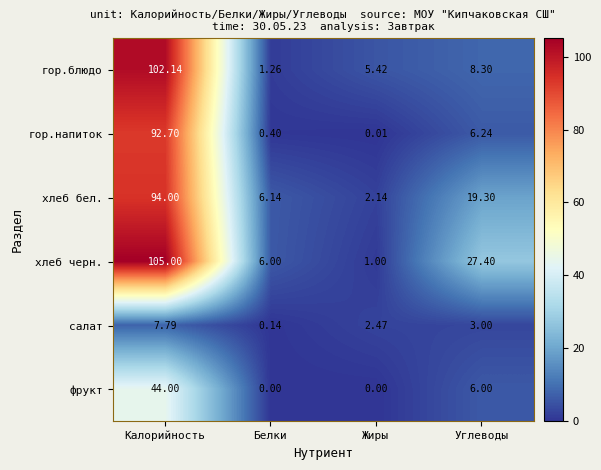

Where is хлеб черн. nearest to the value 53?

Углеводы